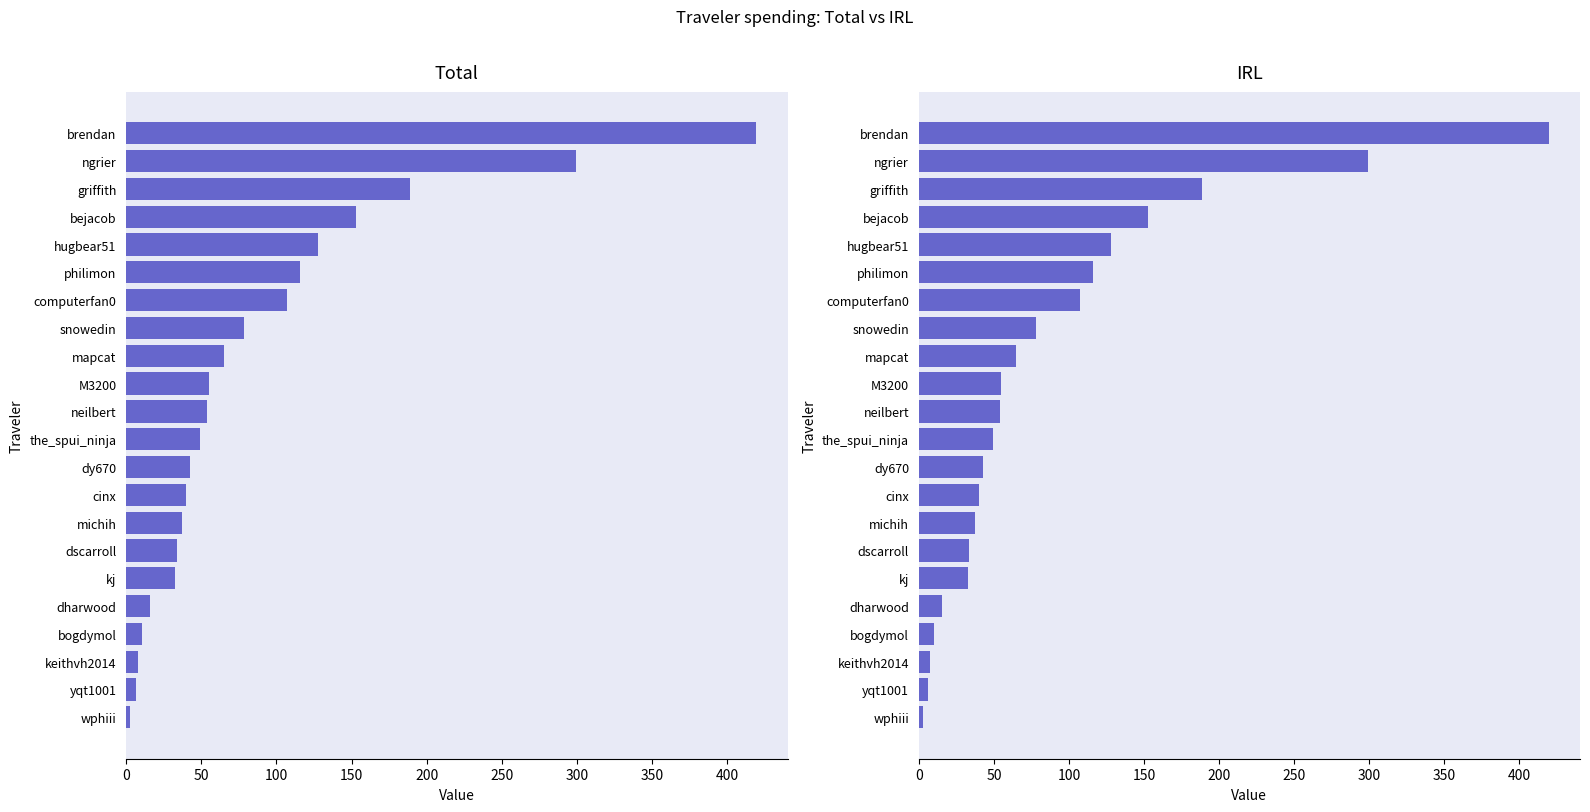

What is the lowest value of the Total series?

2.5